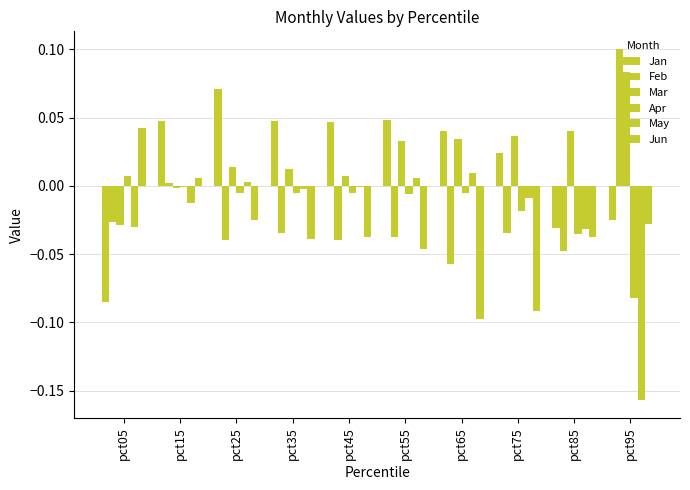

How many values in the Jun series exceed 0?

2